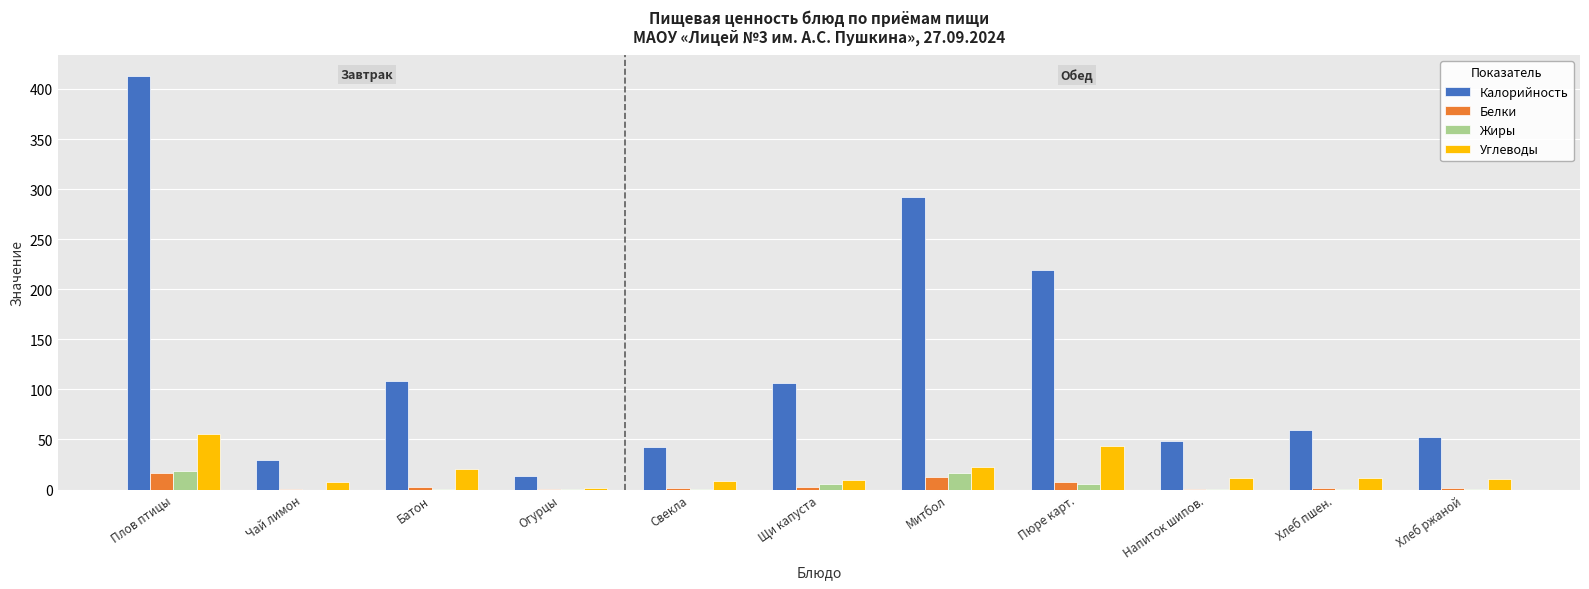

Read the Жиры value at Плов птицы.

18.9